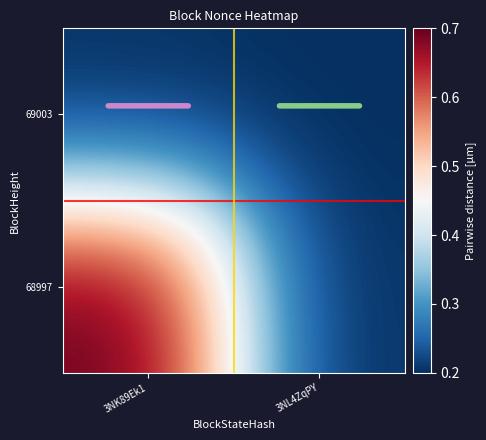

How many categories are shown in the chart?

2